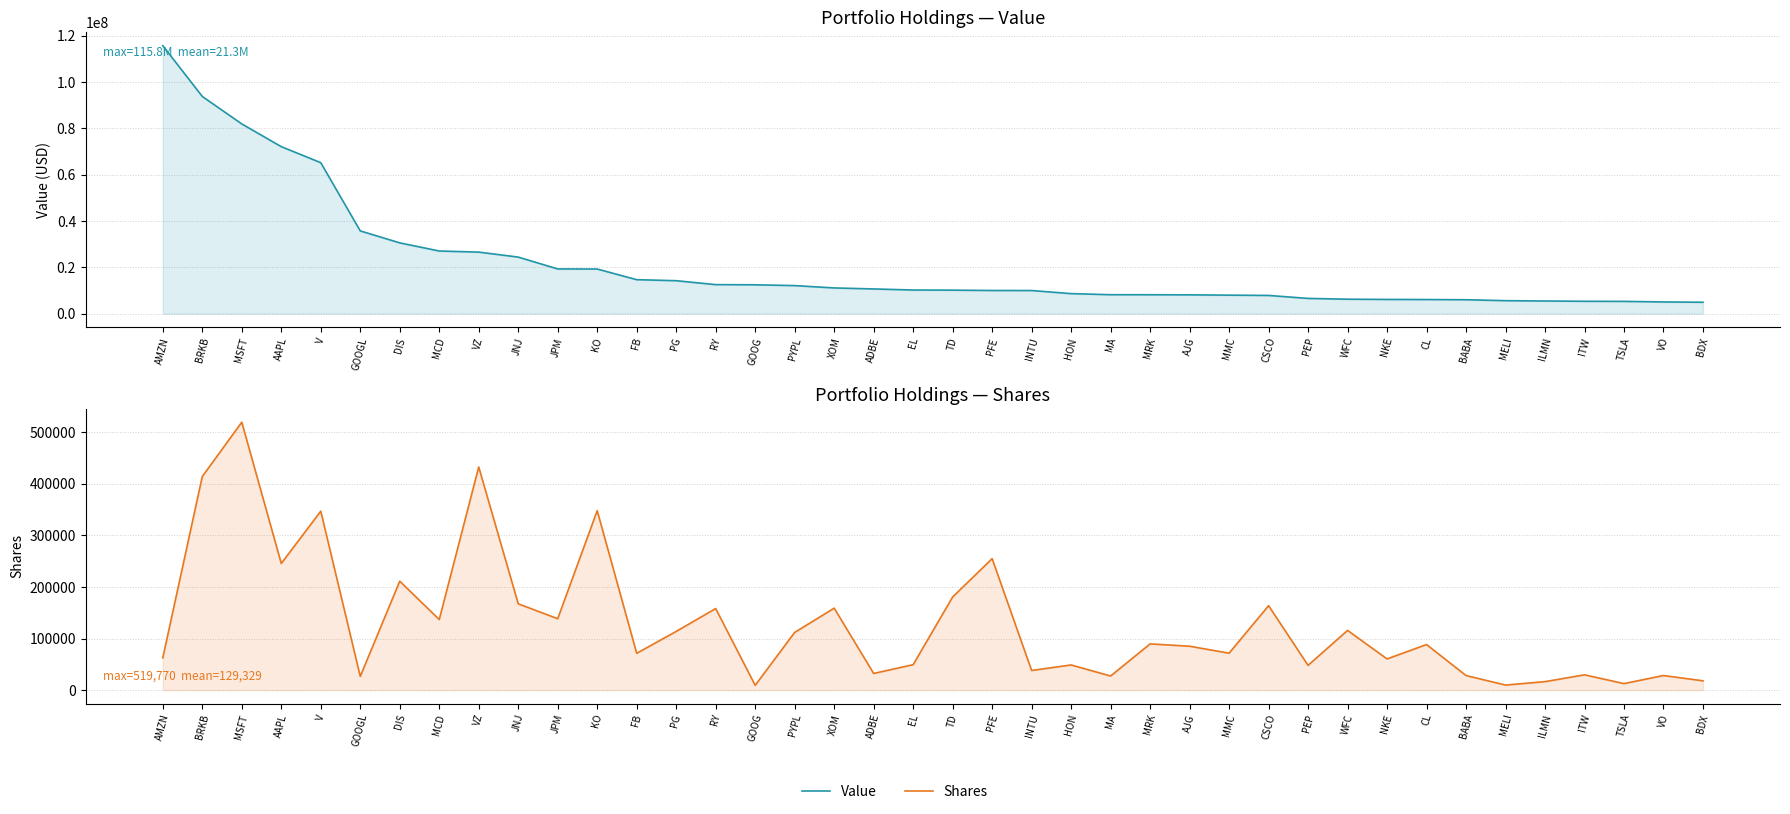

Where is Value nearest to the value 60345292?

V